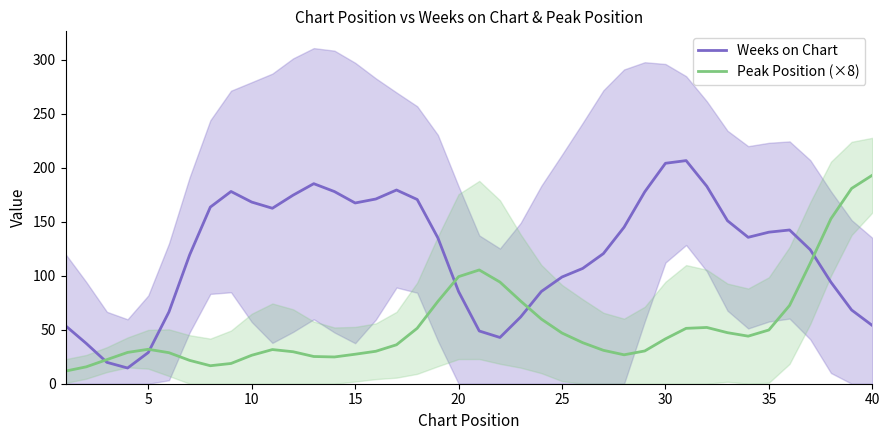

Is this an area chart (filled region under the line)?

No